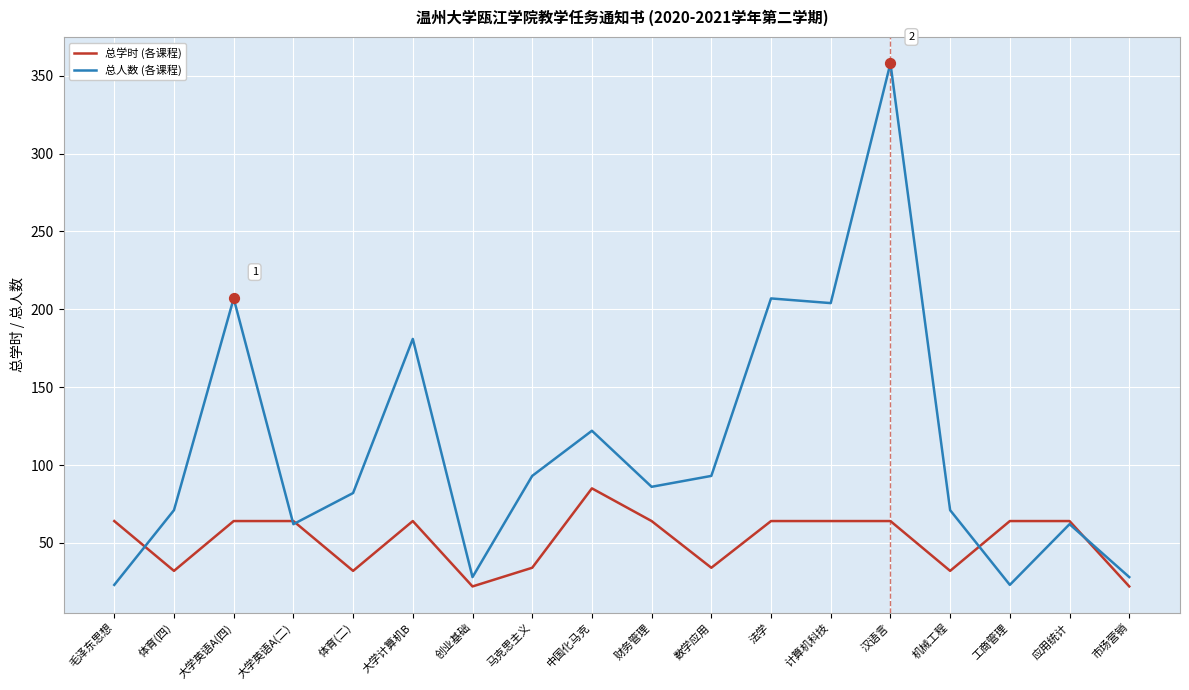

Between 大学计算机B and 汉语言, which series saw the biggest shift?

总人数 (各课程)